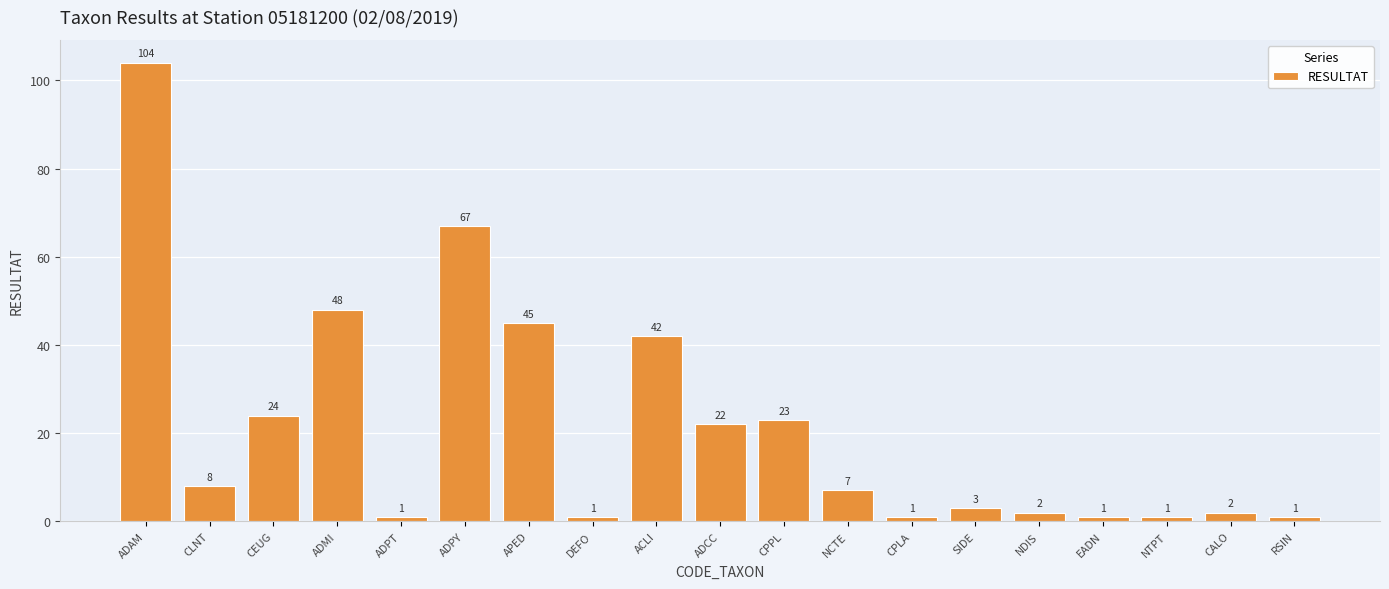

What is the difference between the values at CLNT and NTPT?

7